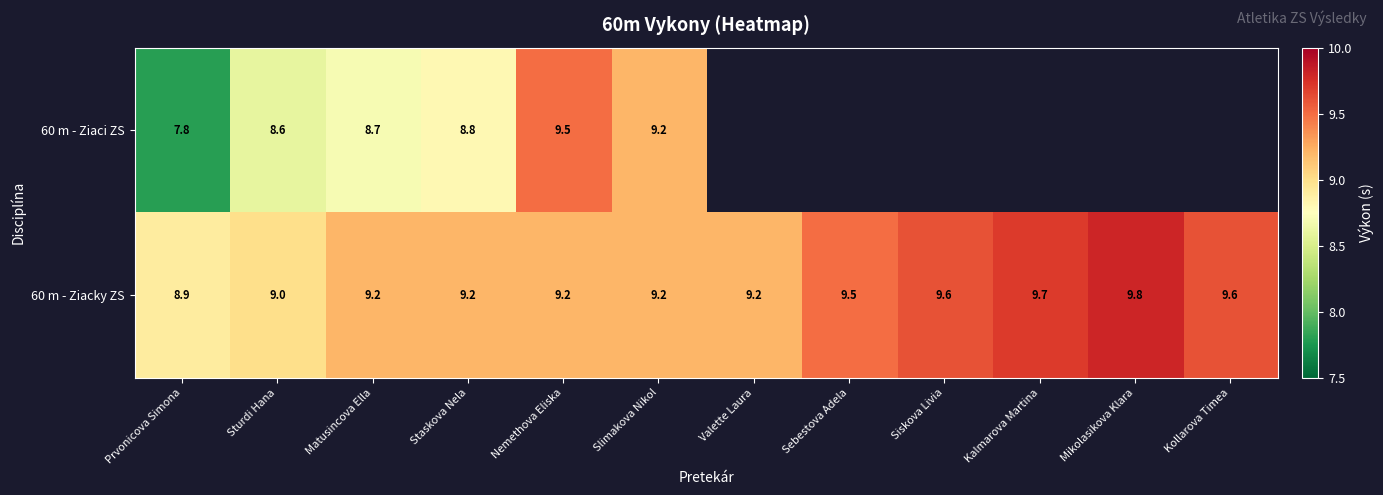

What is the difference between the 60 m - Ziacky ZS values at Mikolasikova Klara and Sebestova Adela?

0.3